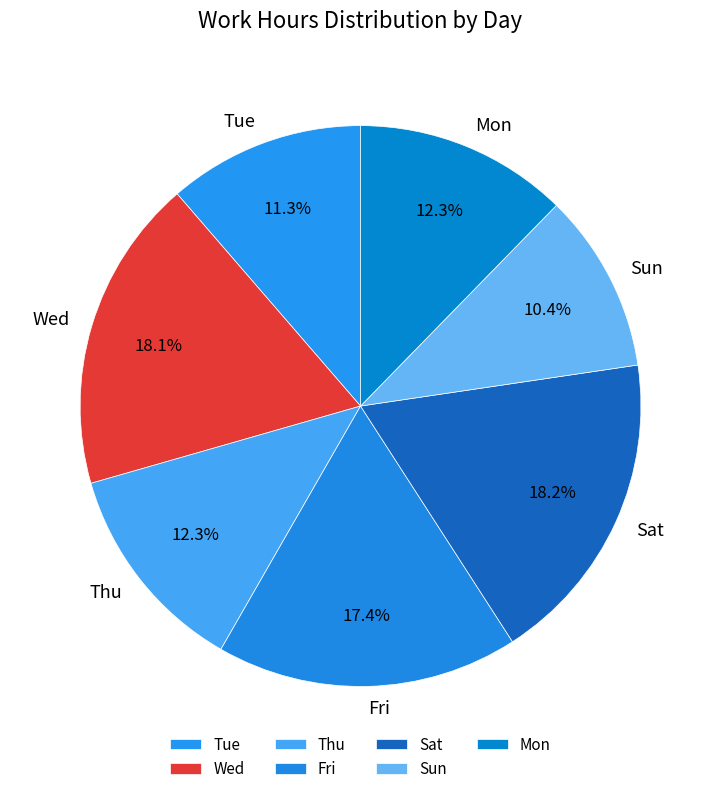

How much of the chart is everything except Mon?

87.7%